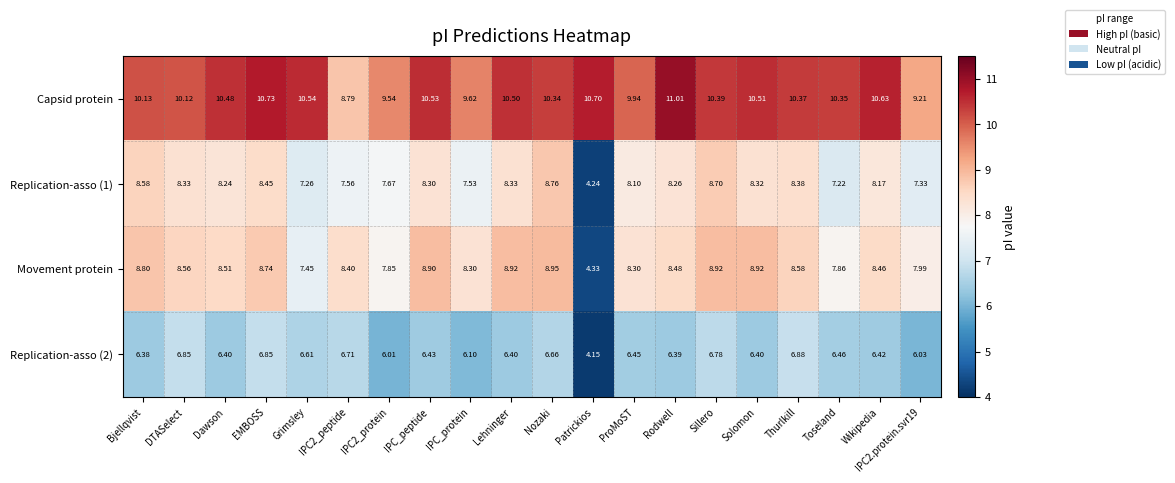

Is the value of Capsid protein at Nozaki greater than the value of Movement protein at Toseland?

Yes